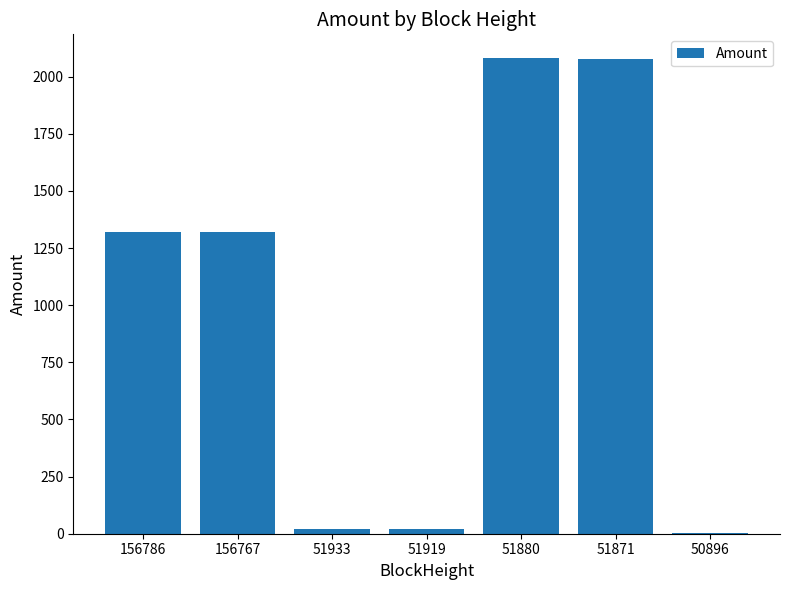

Are the bars horizontal?

No